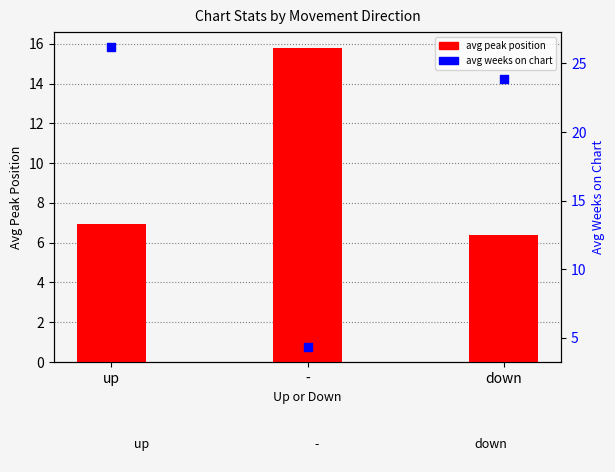

Which series contains the highest Y value?

avg weeks on chart